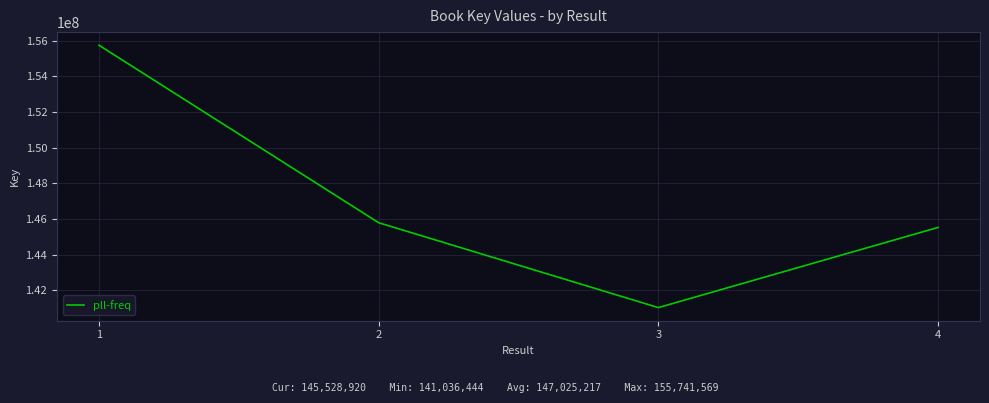

Does the chart display data point markers on the line(s)?

No